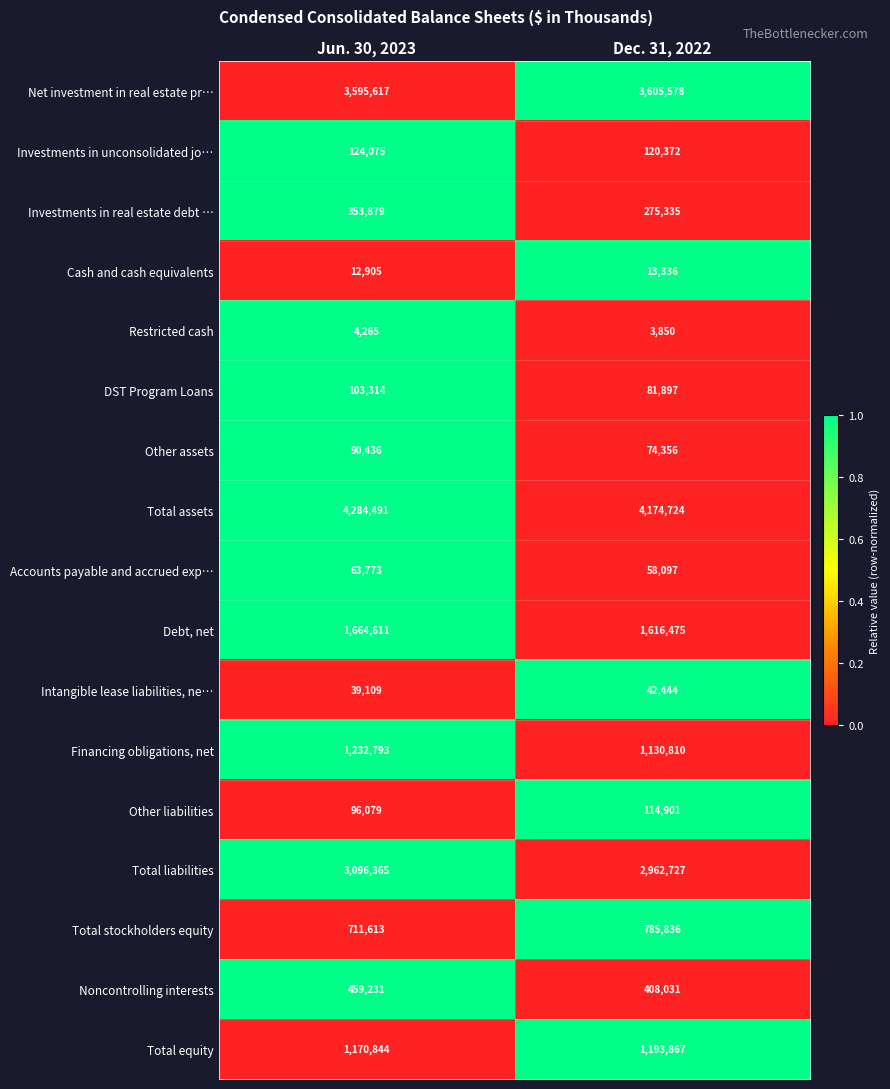

Which series has the largest total across all categories?

Total assets